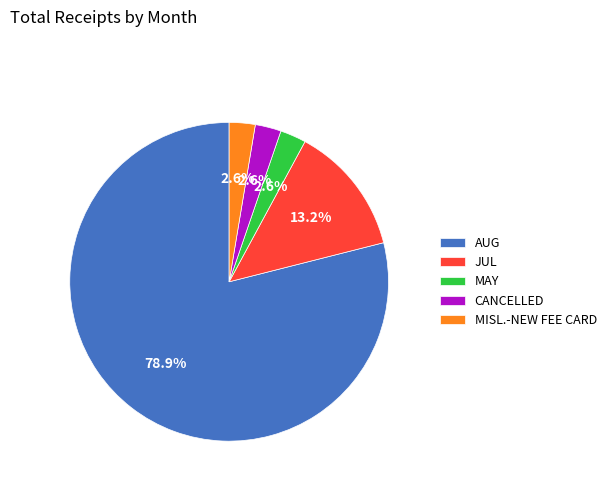

What percentage is the MISL.-NEW FEE CARD slice, to the nearest percent?

3%